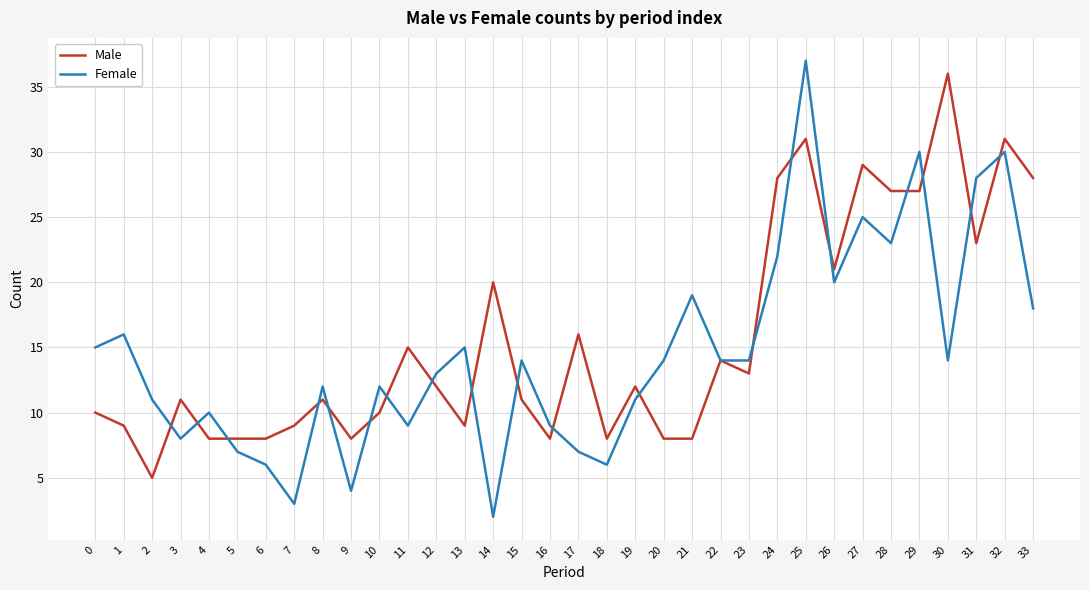

True or false: Female has a value of 12 at 8.

True